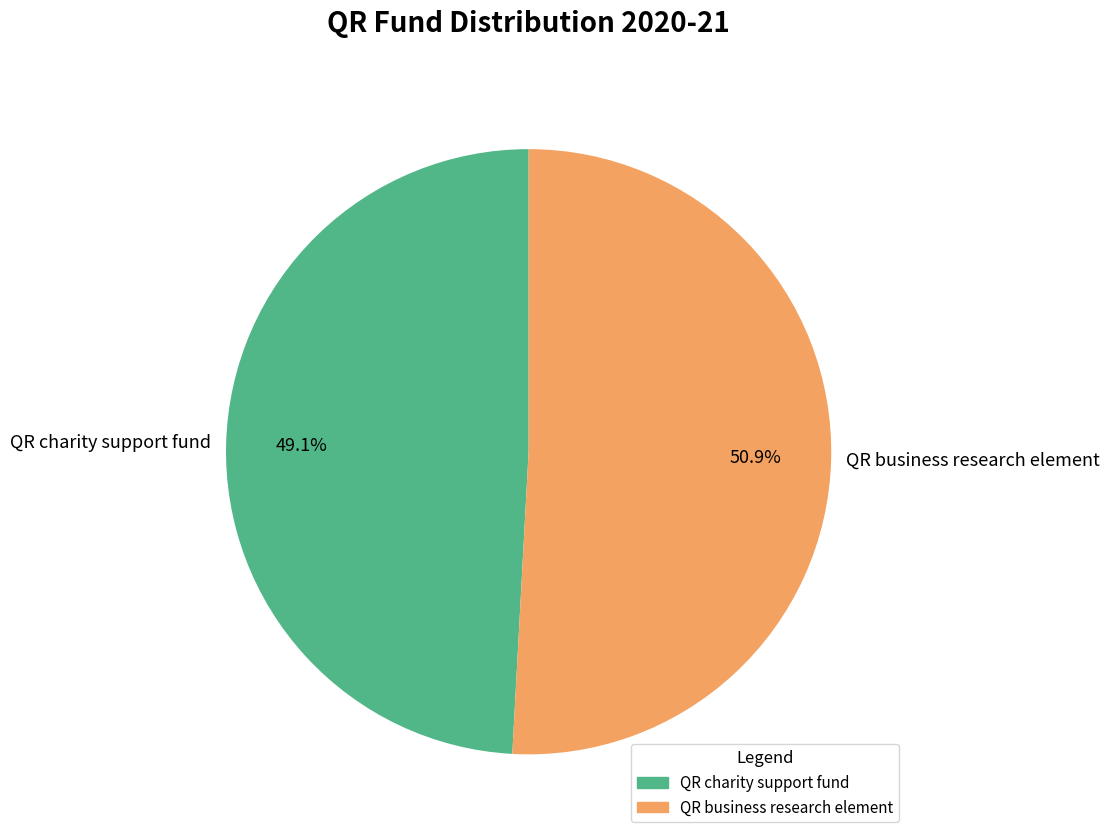

Is QR charity support fund the majority of the pie?

No